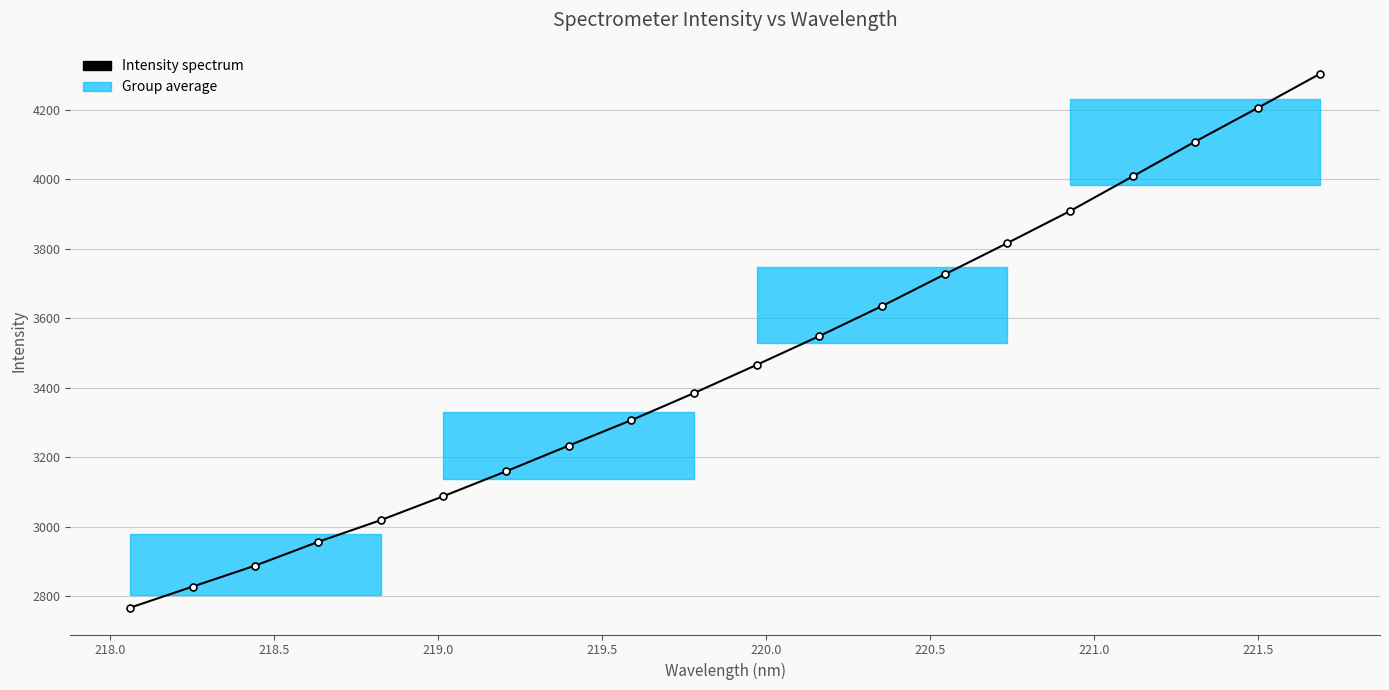

What is the value of the 10th point from the left?

3385.0